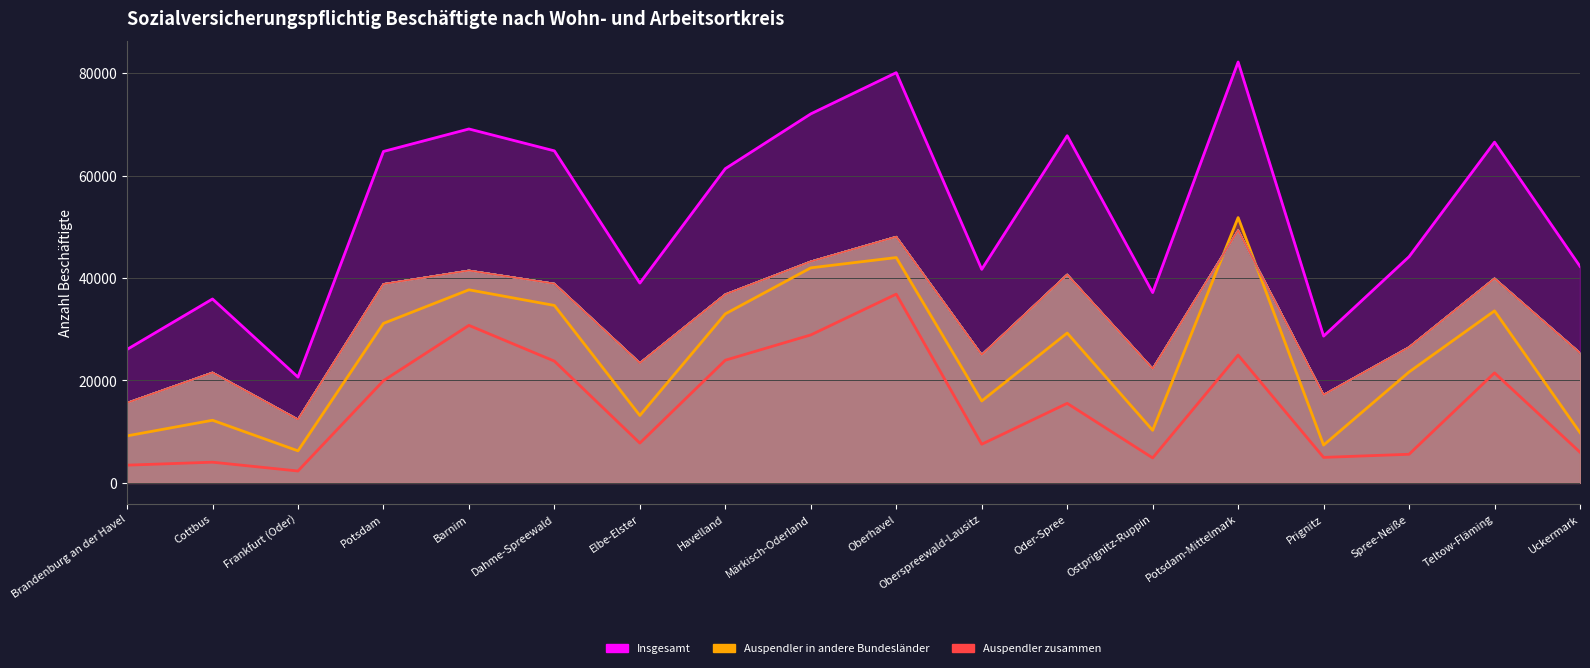

At how many categories does at least one series exceed 36136?

9